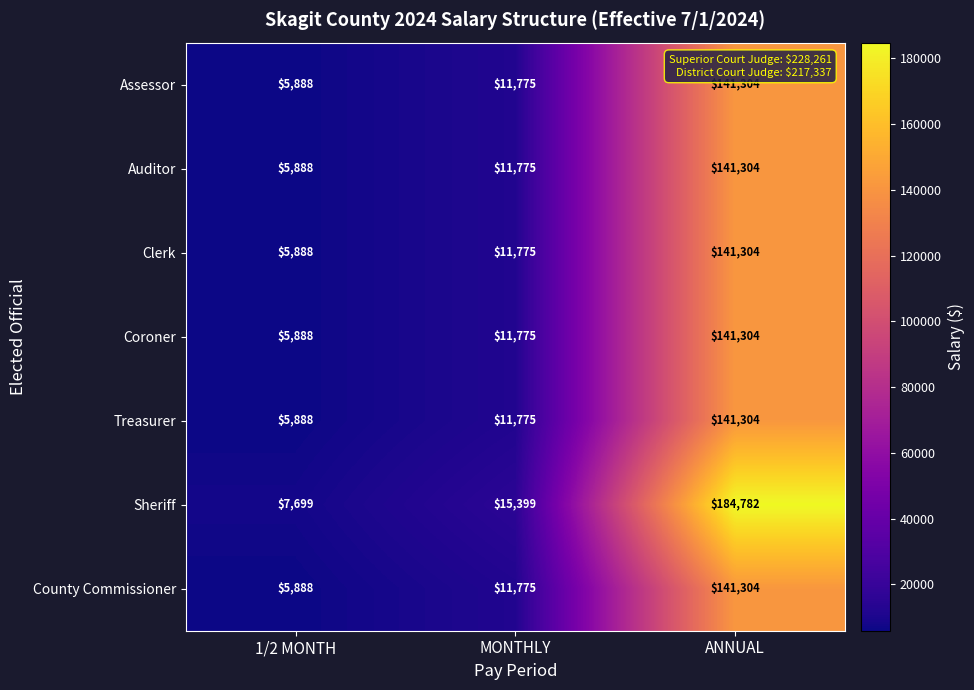

Rank the categories by Sheriff value from highest to lowest.

ANNUAL, MONTHLY, 1/2 MONTH